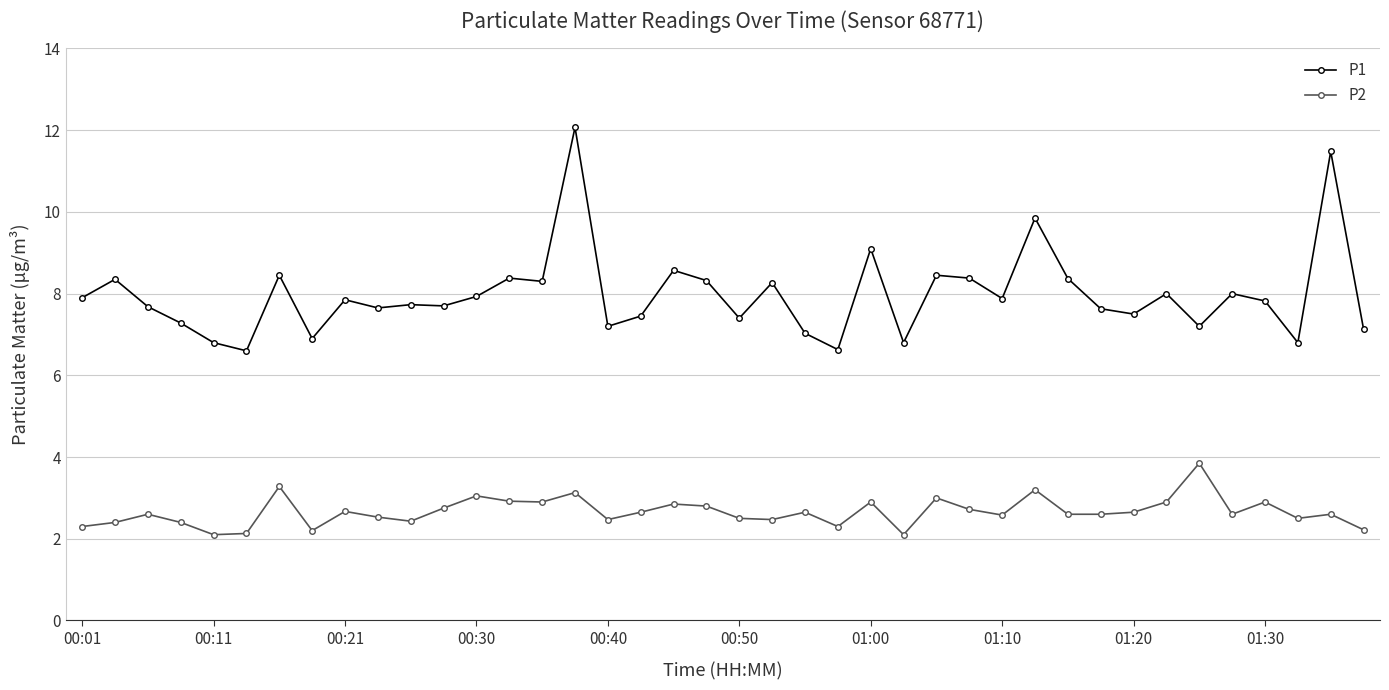

Which series has the largest range (max minus min)?

P1